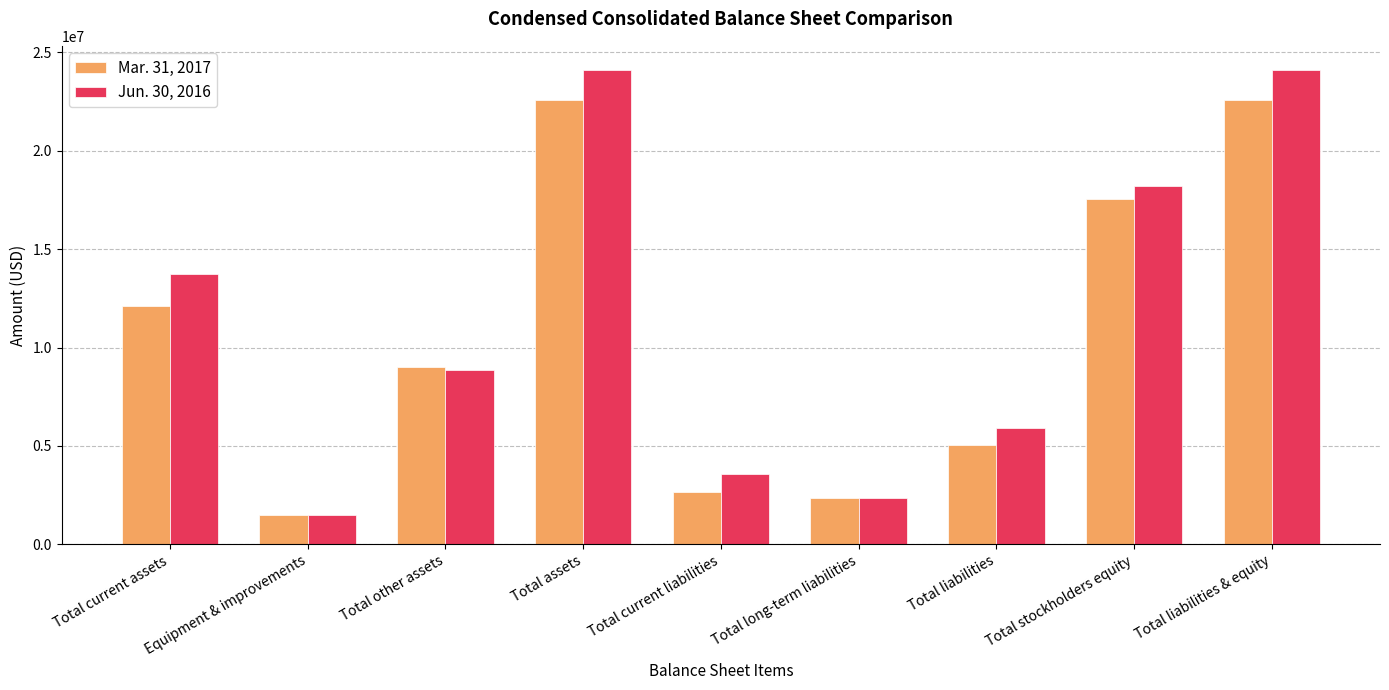

What are all the series names shown in the legend?

Mar. 31, 2017, Jun. 30, 2016